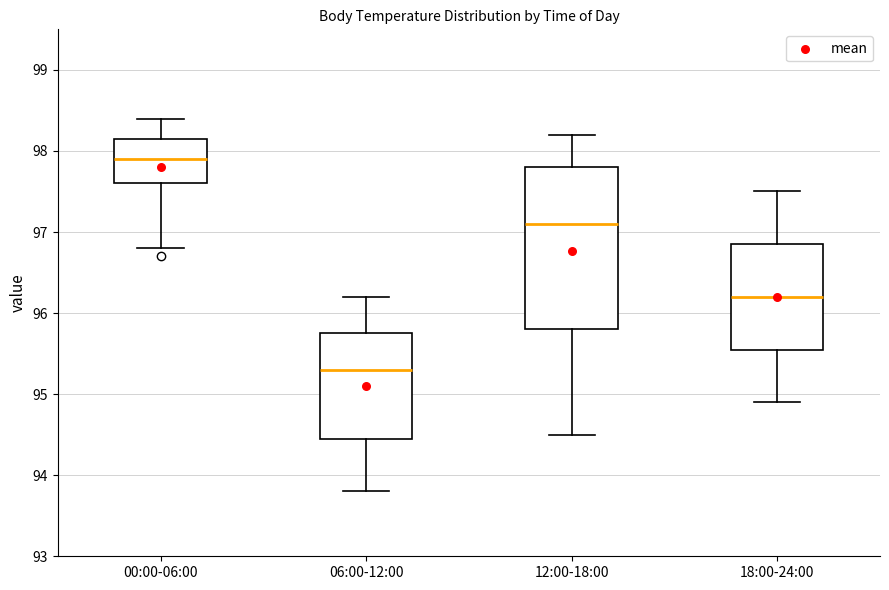

Which box's median line is the highest?

00:00-06:00